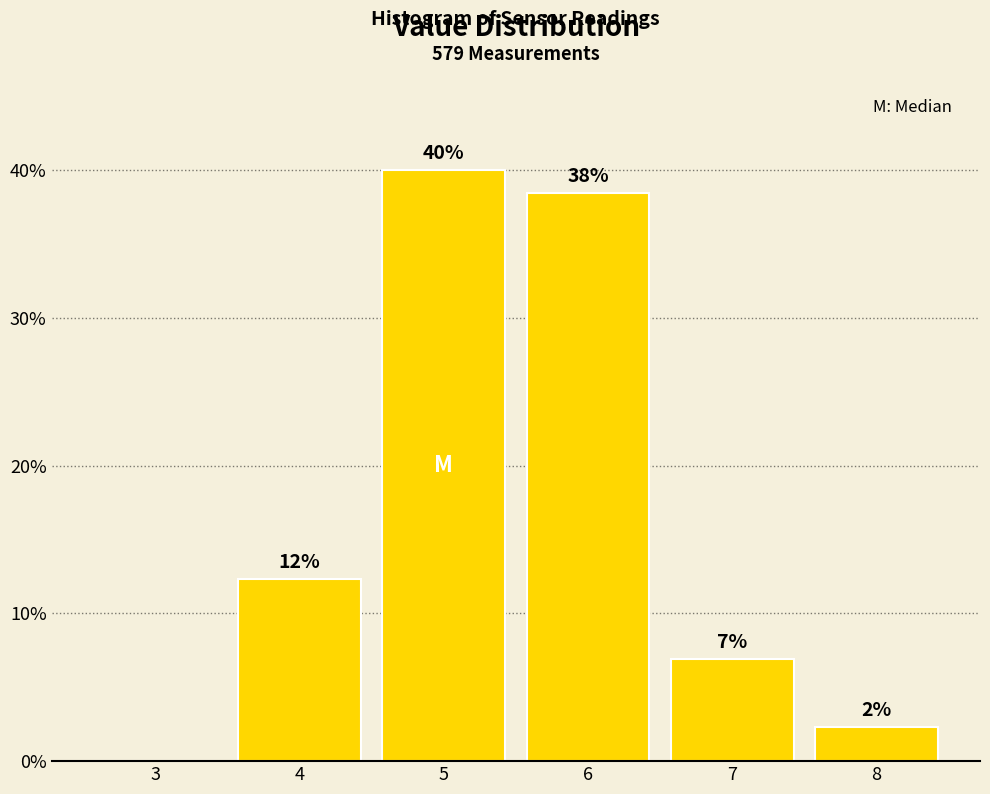

Are the bars horizontal?

No